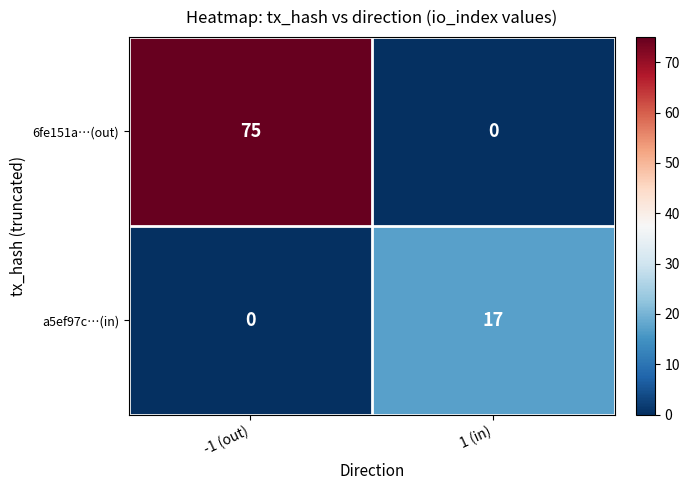

What is the sum of the 6fe151a…(out) values at 1 (in) and -1 (out)?

75